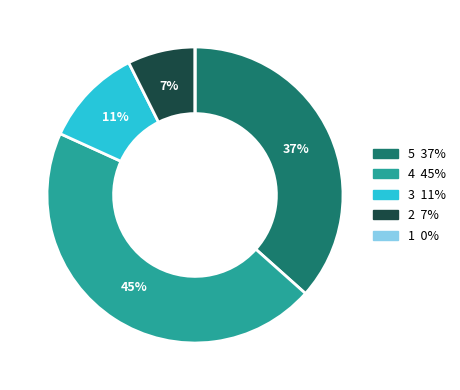

Is there any slice that represents more than half of the pie?

No